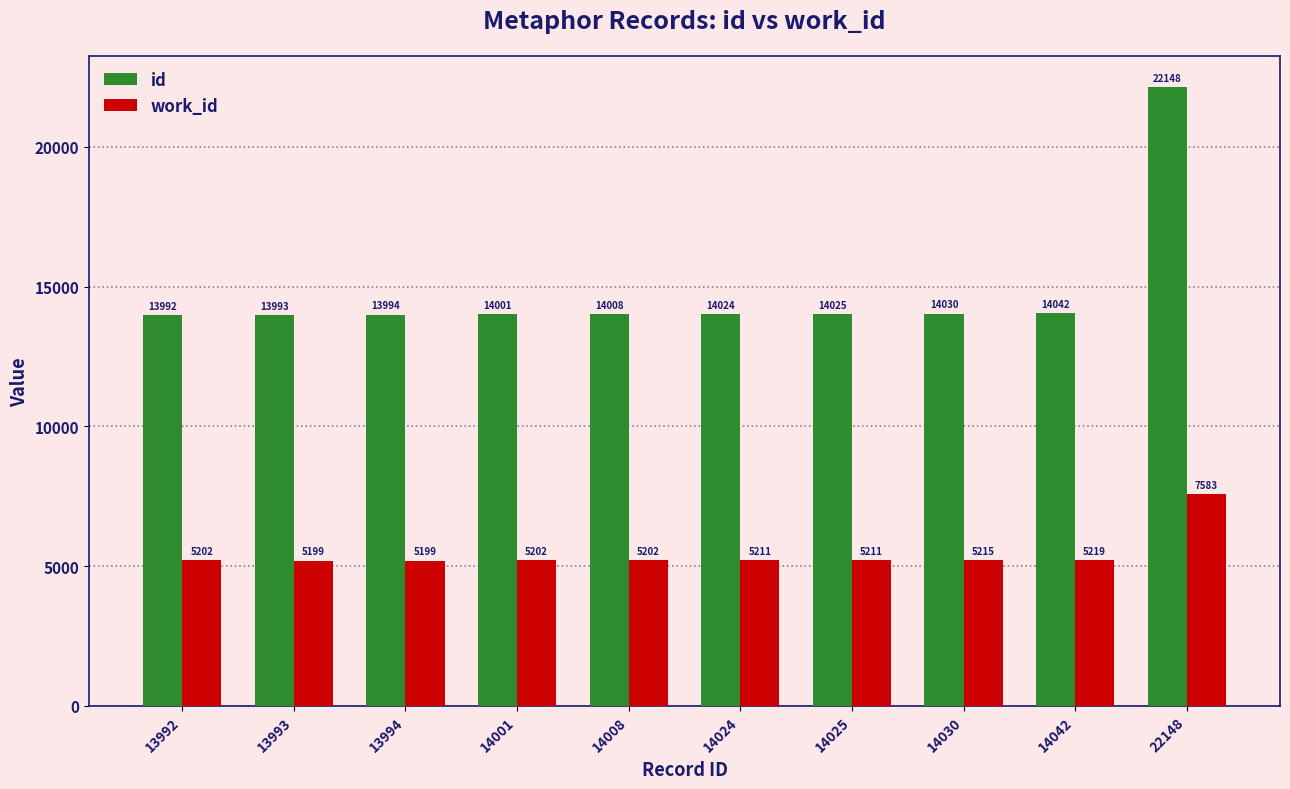

Rank the series at 13994 from highest to lowest value.

id, work_id